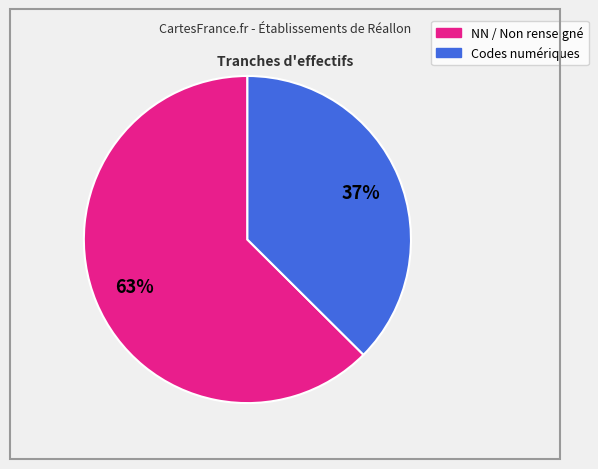

Does any single category account for the majority?

Yes